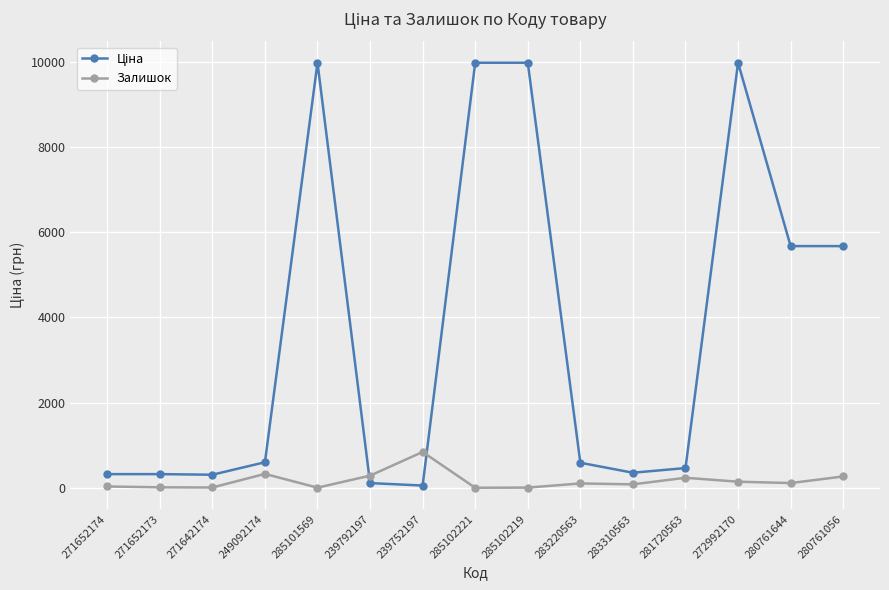

True or false: Залишок has more than 0 points higher than both neighbors.

True